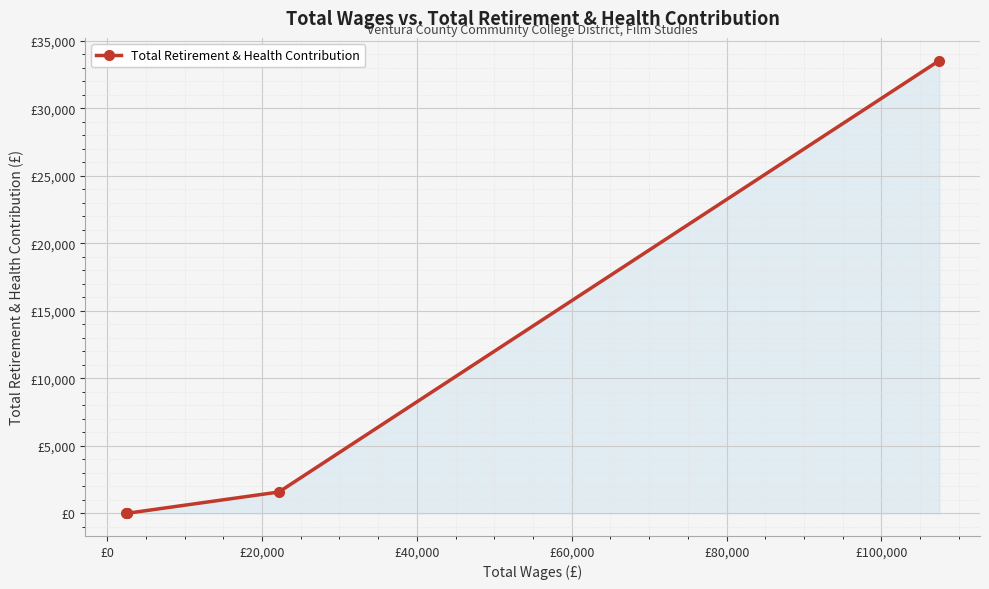

What is the greatest value displayed?

33545